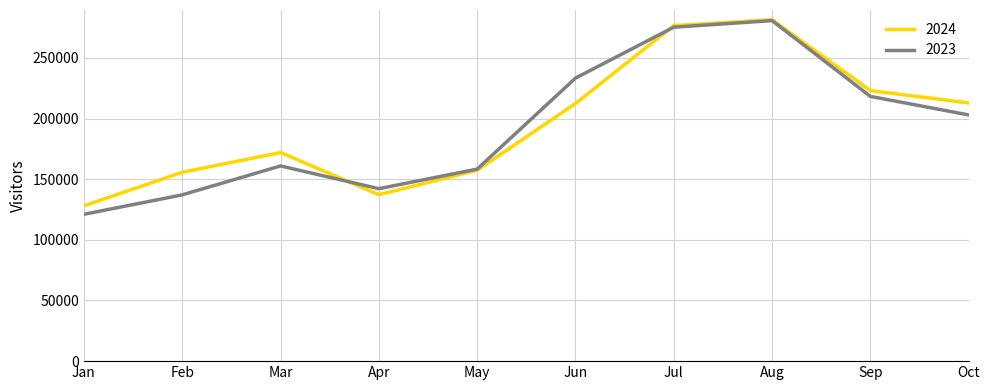

What is the difference between the highest and lowest values at Oct?

9888